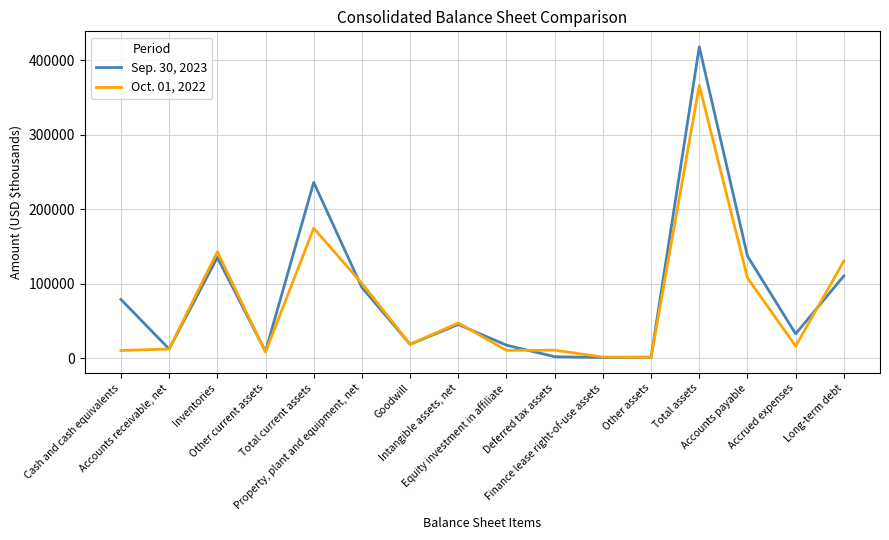

At which label does Sep. 30, 2023 reach its peak?

Total assets